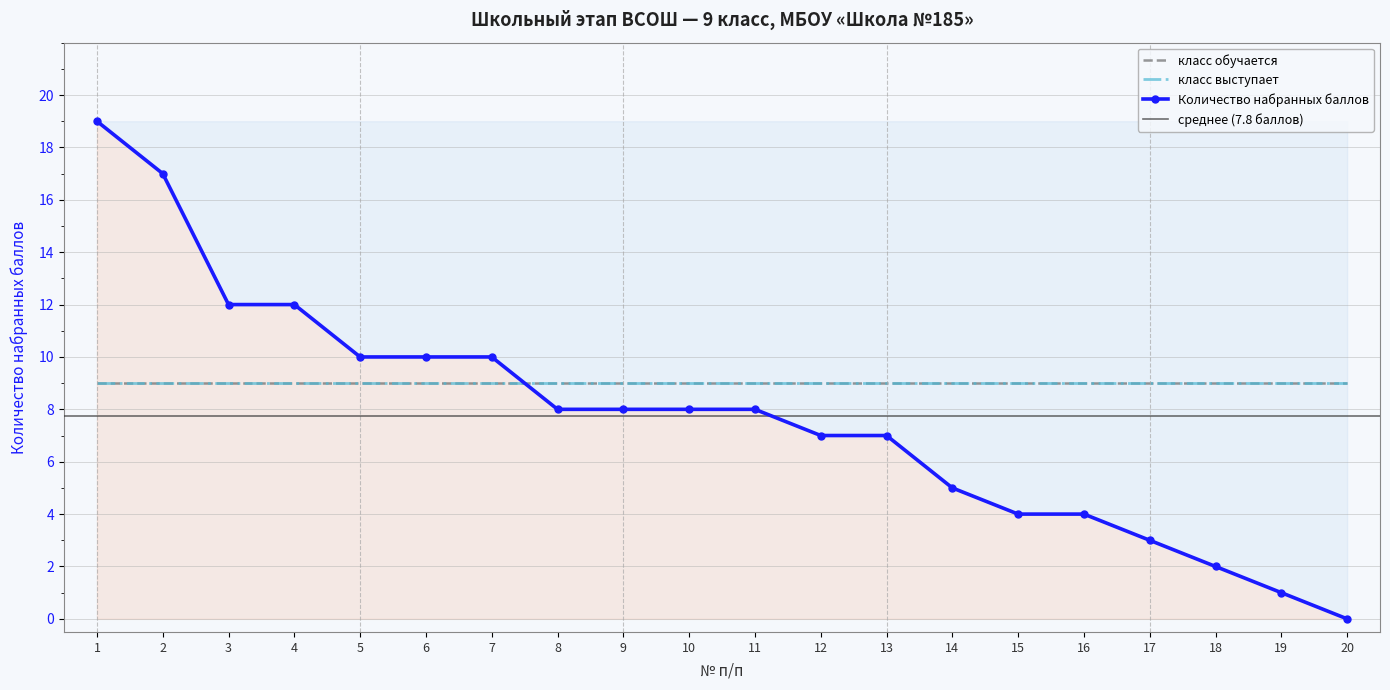

Is it true that класс выступает equals 14 at 4?

False